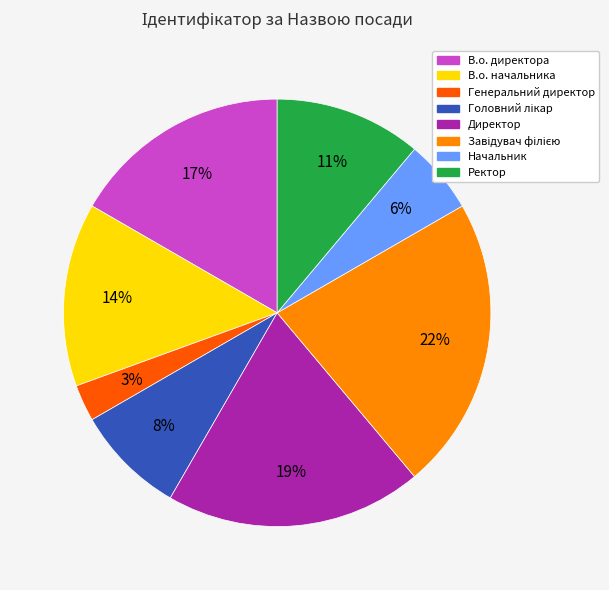

What percentage is the В.о. директора slice, to the nearest percent?

17%